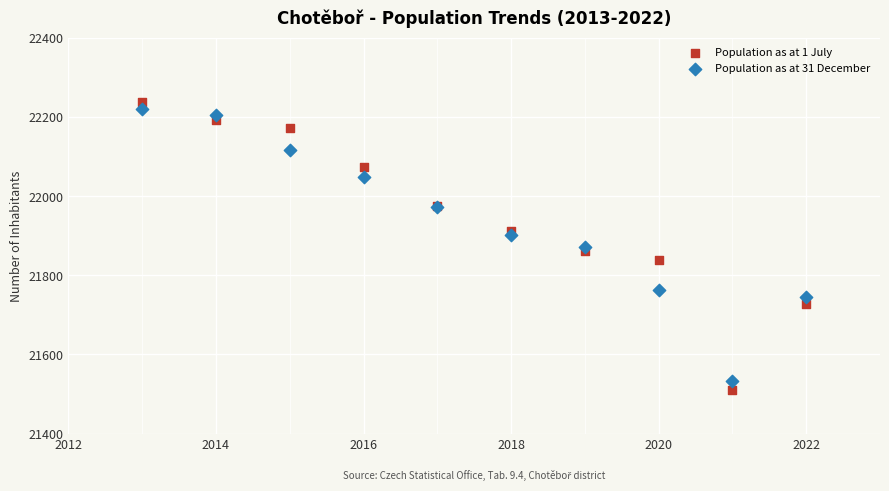

What is the X range (max minus min) for the scatter plot?

9